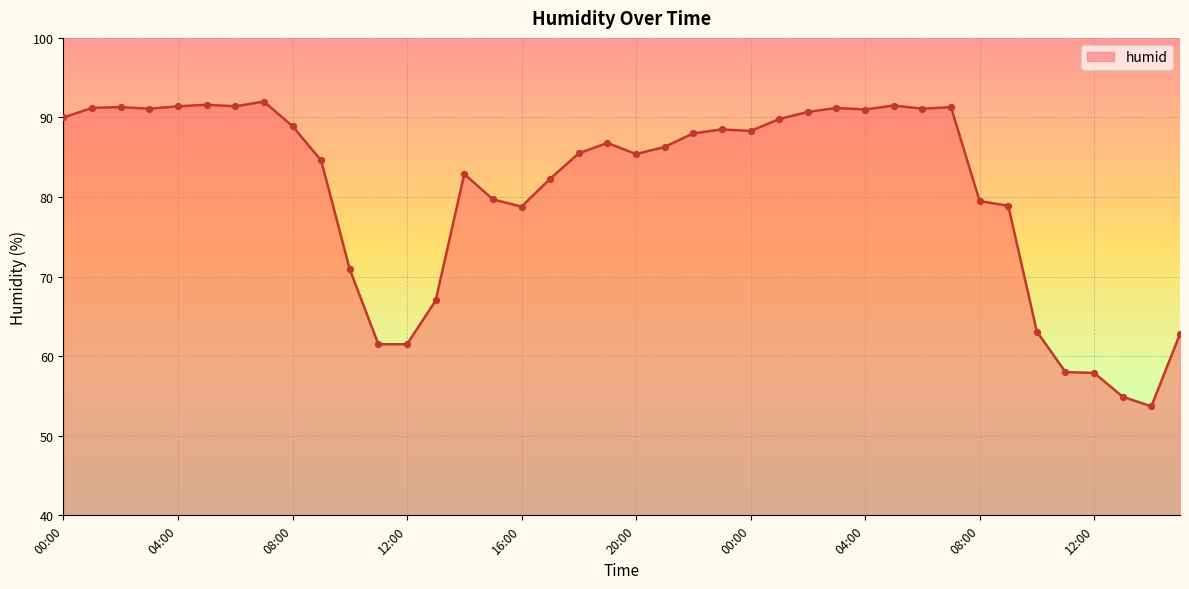

What is the maximum value shown in the chart?

92.0